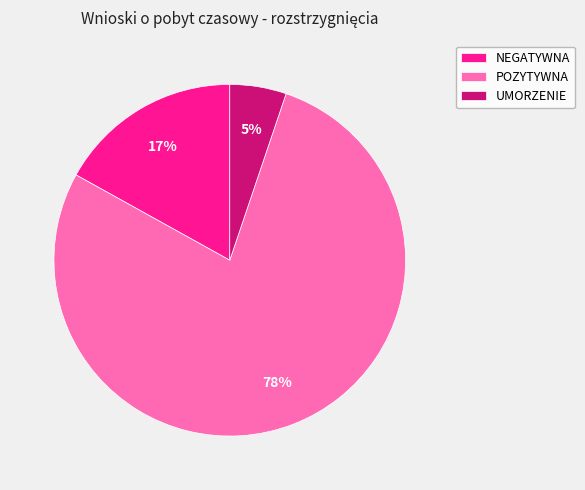

To the nearest percent, what is the difference between the largest and smallest slice percentages?

73%